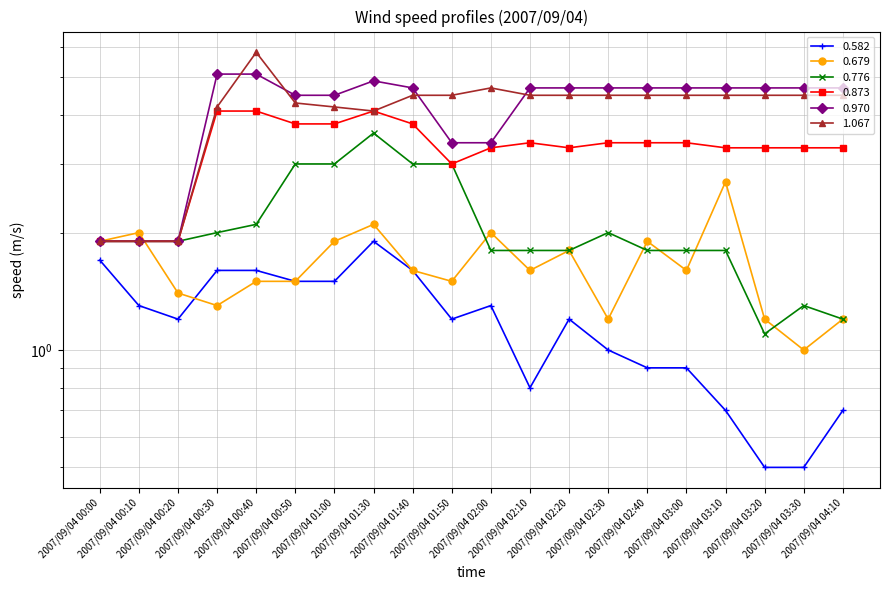

Rank the series at 2007/09/04 03:30 from highest to lowest value.

0.970, 1.067, 0.873, 0.776, 0.679, 0.582